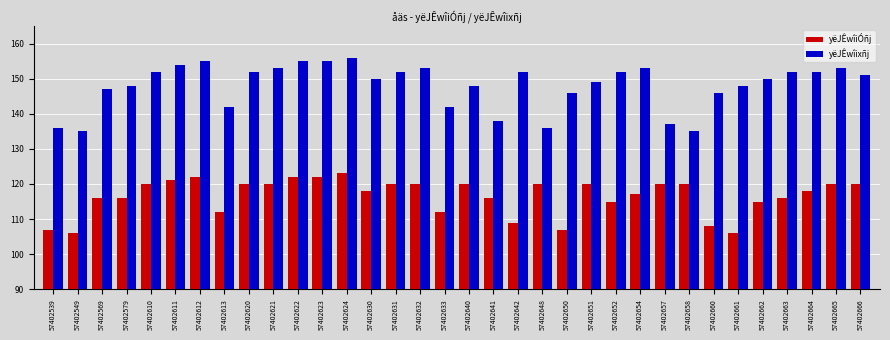

What value does the yëJÊwîixñj series have at 57402632?

153